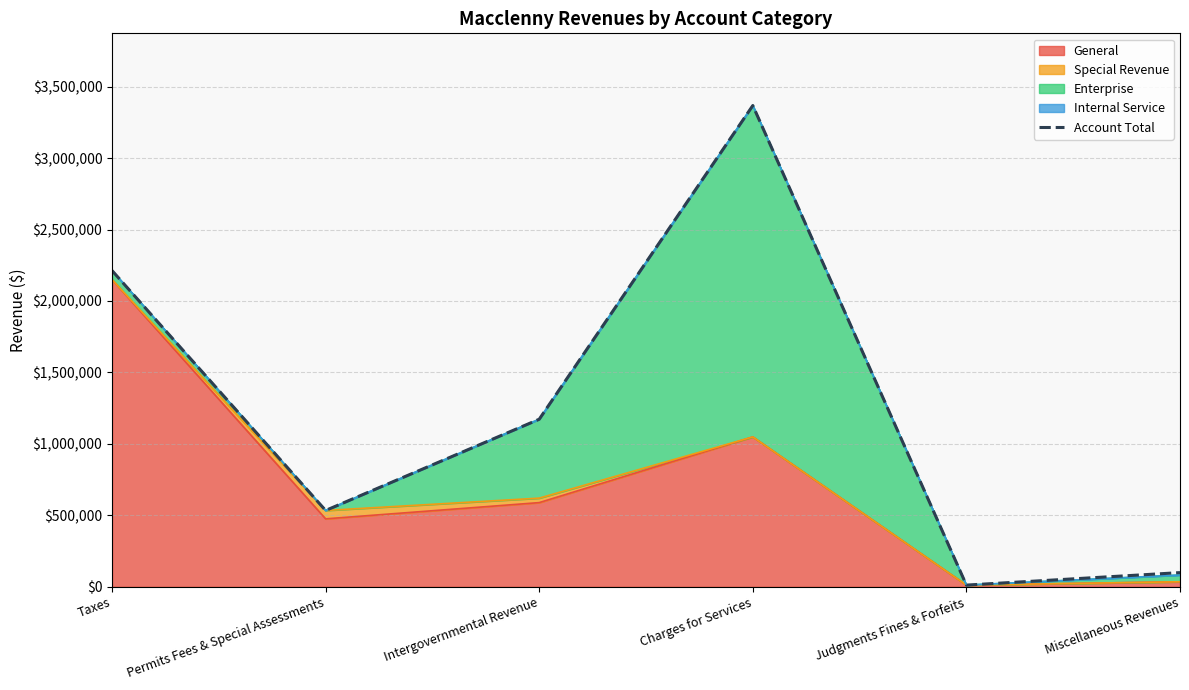

At which label does the data first exceed 1172428?

Taxes